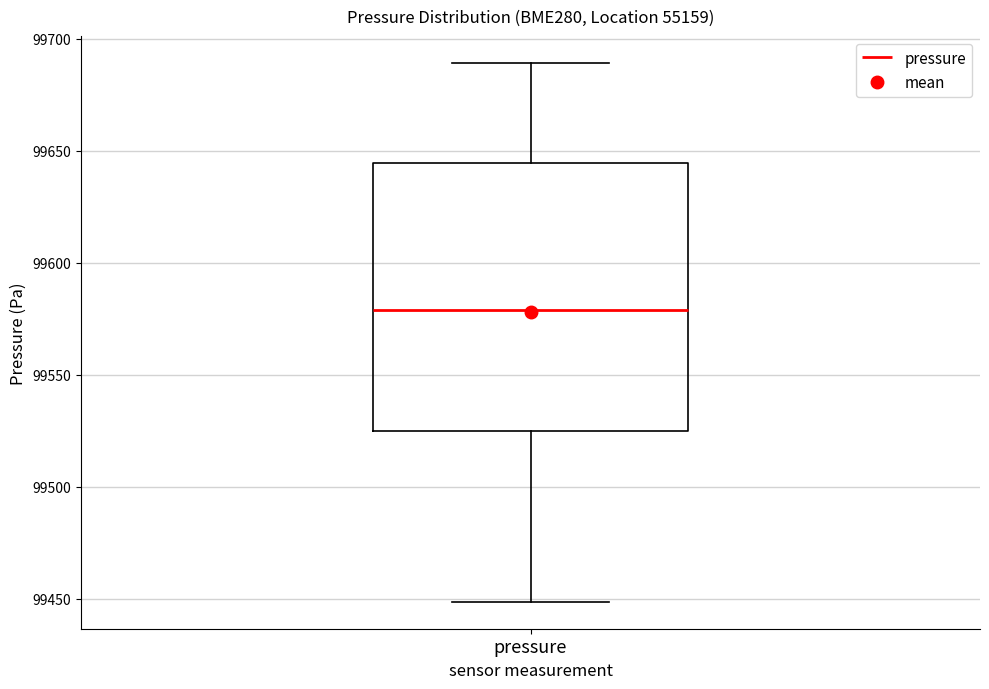

Read this box plot against the y-axis: the position of the median line, the range covered by the box, and the ends of both whiskers. The values are not printed on the chart, so give them approximately, as read against the axis.

median 99580, box 99525 to 99645, whiskers 99450 to 99690